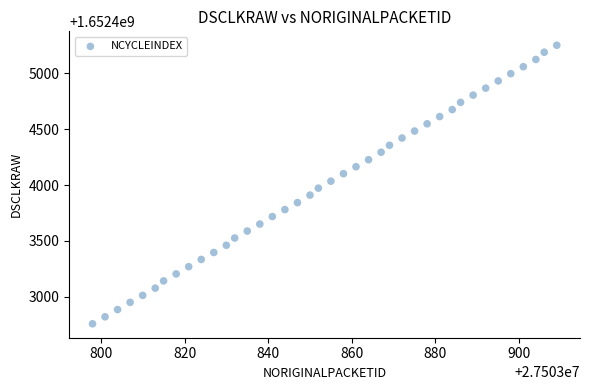

What is the range of X values (max minus min)?

111.0